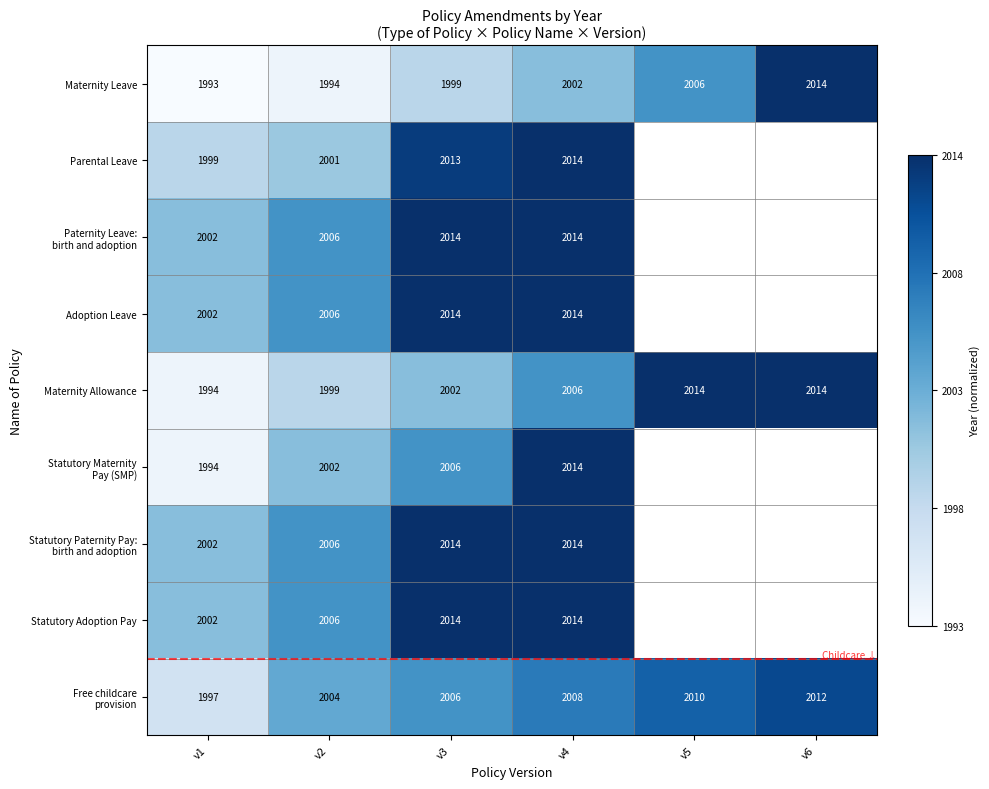

What value does the Maternity Leave series have at v1, to the nearest 10?

1990